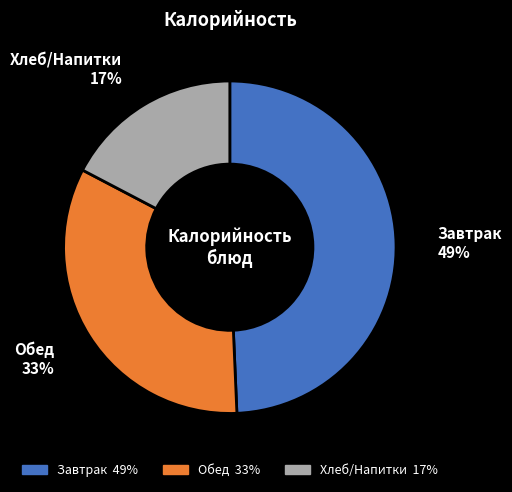

Does any single category account for the majority?

No